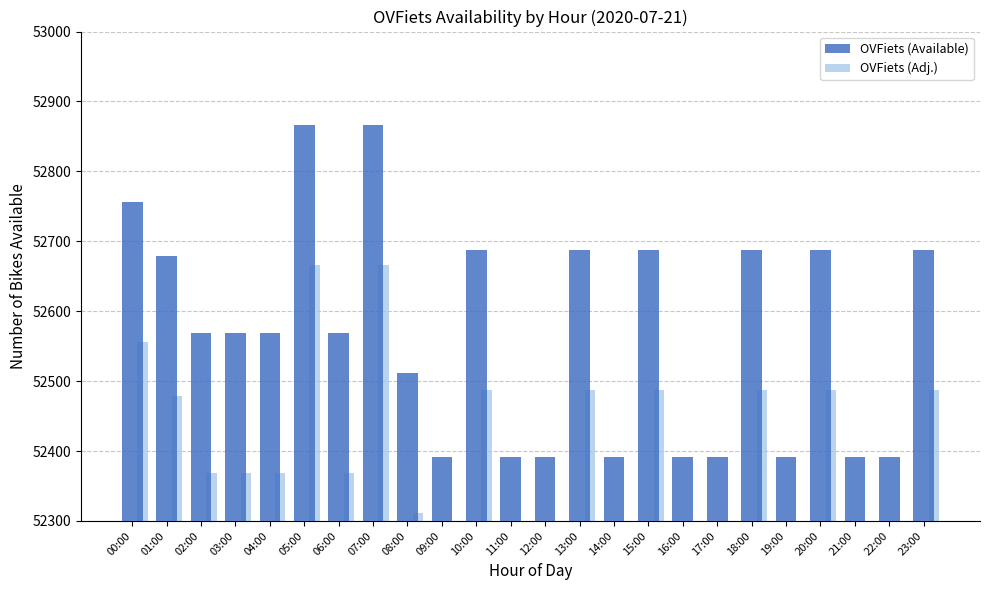

Reading left to right, transcribe all the data shown in this chart.

OVFiets (Available): 00:00=52756	01:00=52679	02:00=52569	03:00=52569	04:00=52569	05:00=52866	06:00=52569	07:00=52866	08:00=52511	09:00=52392	10:00=52688	11:00=52392	12:00=52392	13:00=52688	14:00=52392	15:00=52688	16:00=52392	17:00=52392	18:00=52688	19:00=52392	20:00=52688	21:00=52392	22:00=52392	23:00=52688
OVFiets (Adj.): 00:00=52556	01:00=52479	02:00=52369	03:00=52369	04:00=52369	05:00=52666	06:00=52369	07:00=52666	08:00=52311	09:00=52192	10:00=52488	11:00=52192	12:00=52192	13:00=52488	14:00=52192	15:00=52488	16:00=52192	17:00=52192	18:00=52488	19:00=52192	20:00=52488	21:00=52192	22:00=52192	23:00=52488